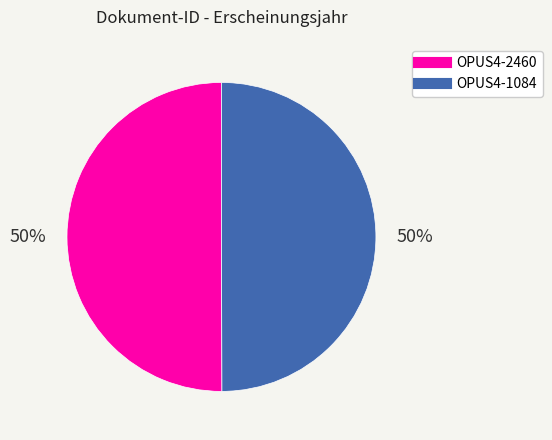

To the nearest percent, what portion does OPUS4-2460 represent?

50%